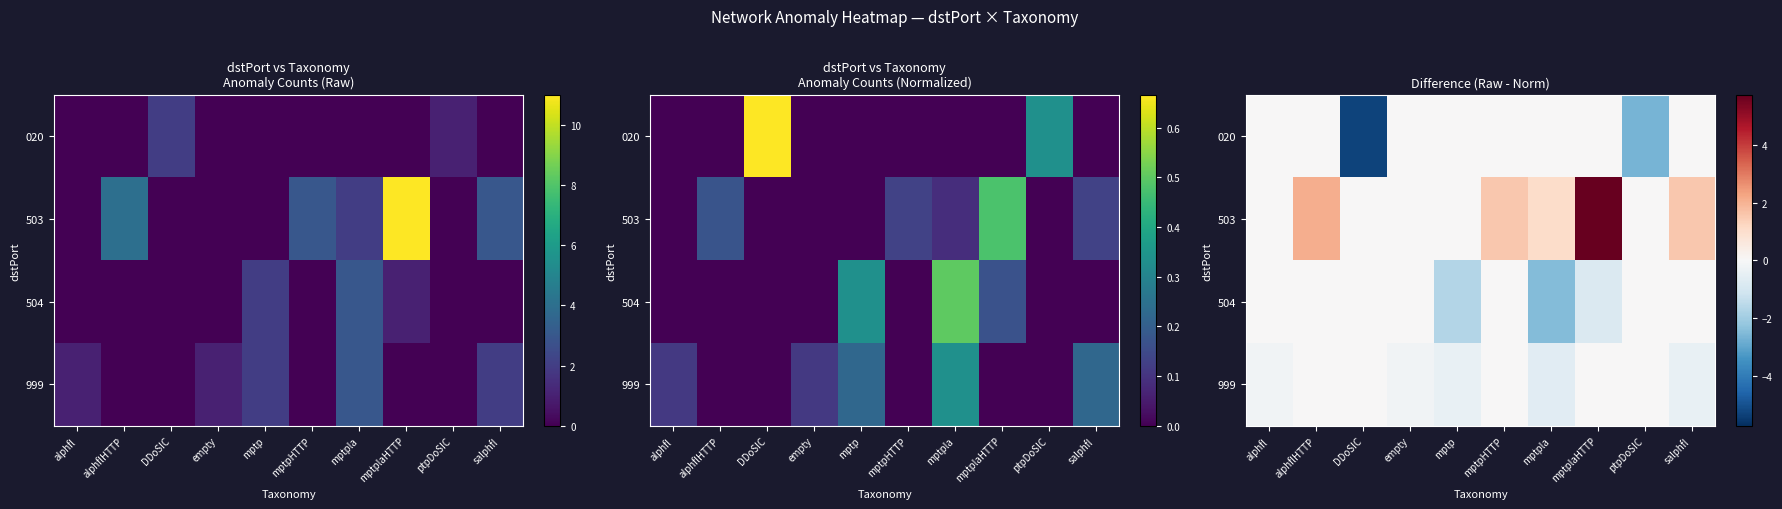

What is the difference between the maximum and minimum values in the 020 series?

5.3